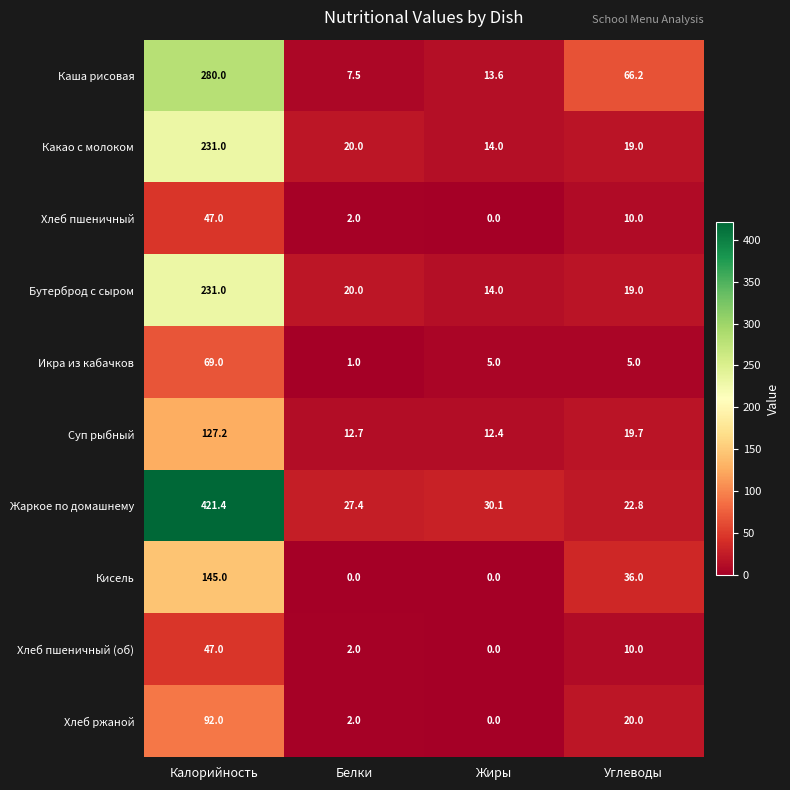

What is the difference between the second highest and minimum values in the Хлеб пшеничный (об) series?

10.0